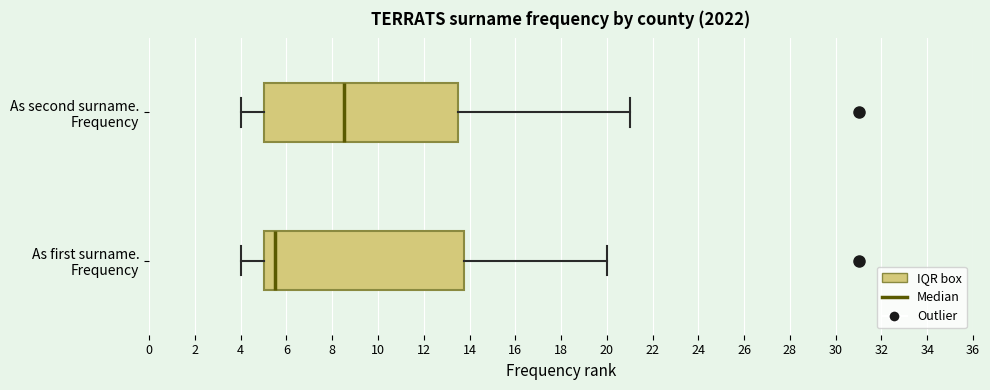

Reading bottom to top, read every box against the x-axis: the position of its median line, the range the box covers, and the ends of its whiskers. The values are not printed on the chart, so give them approximately, as read against the axis.

As first surname. Frequency: median 5.6, box 5.0 to 13.8, whiskers 4.0 to 20.0
As second surname. Frequency: median 8.6, box 5.0 to 13.6, whiskers 4.0 to 21.0